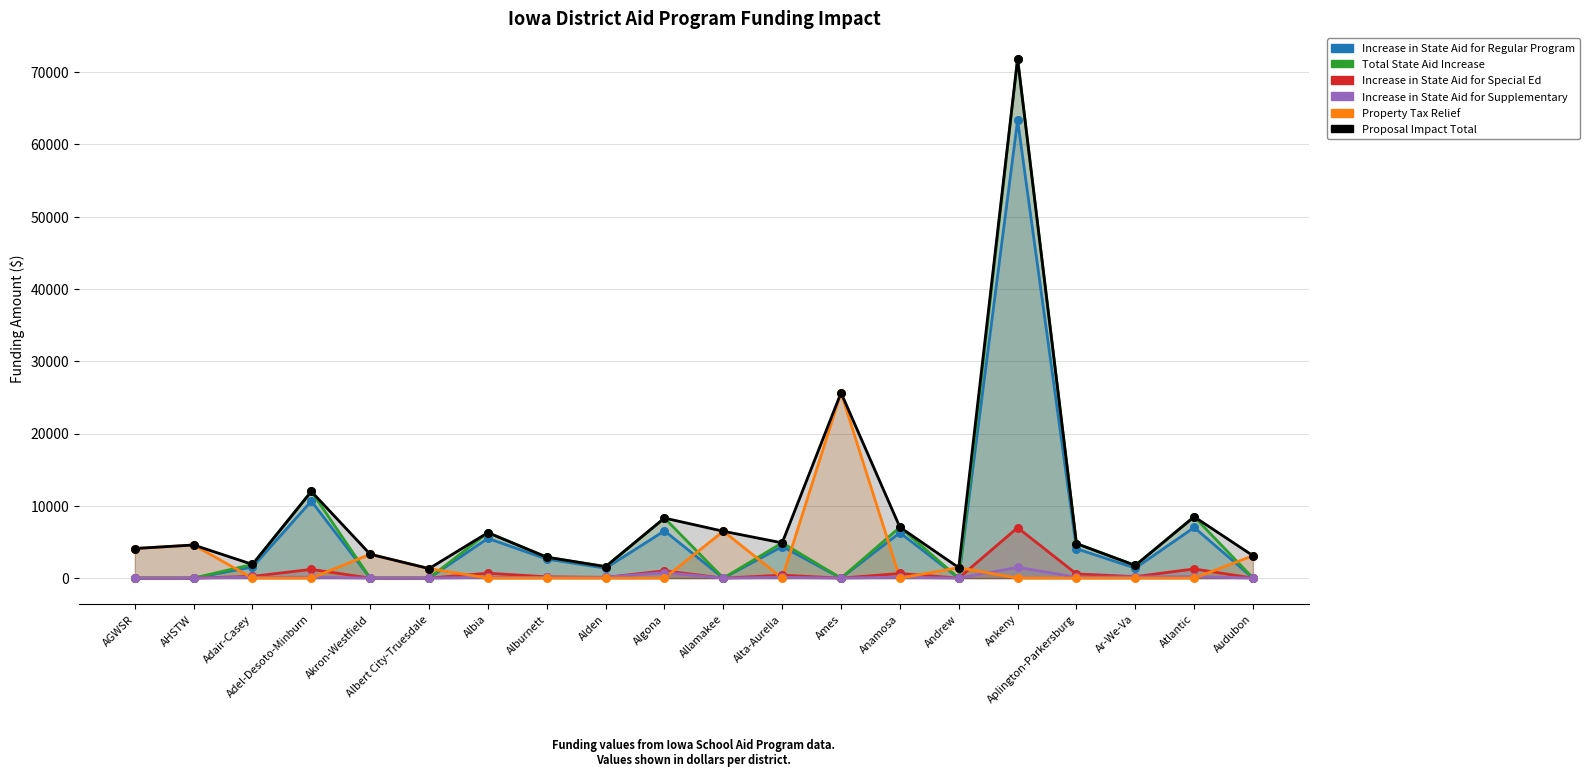

At which category is the sum across all series the highest?

Ankeny